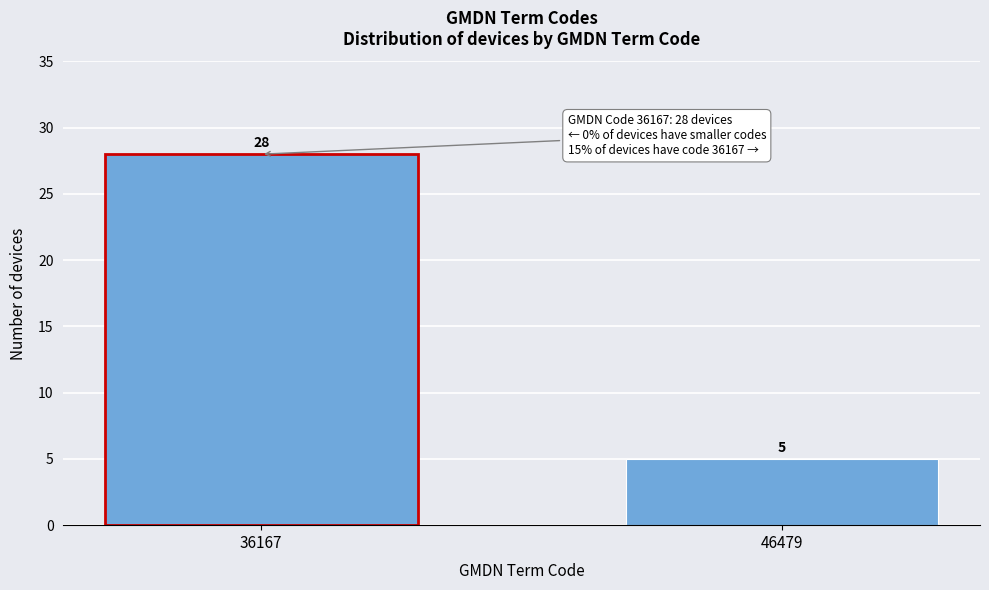

Reading left to right, what are all the values shown in this chart?

36167=28	46479=5